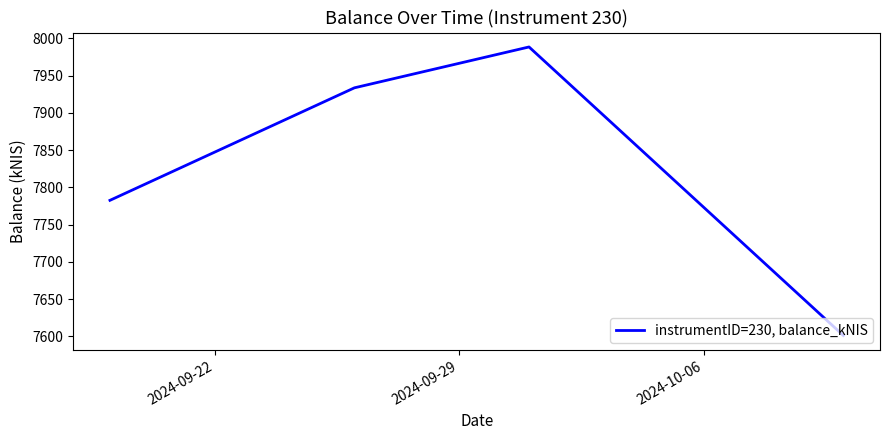

What is the sum of all values?

31306.1